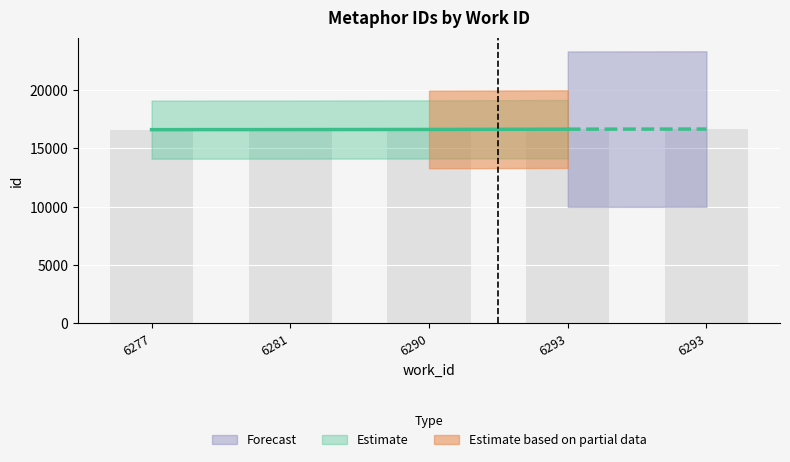

What is the minimum value shown in the chart?

16616